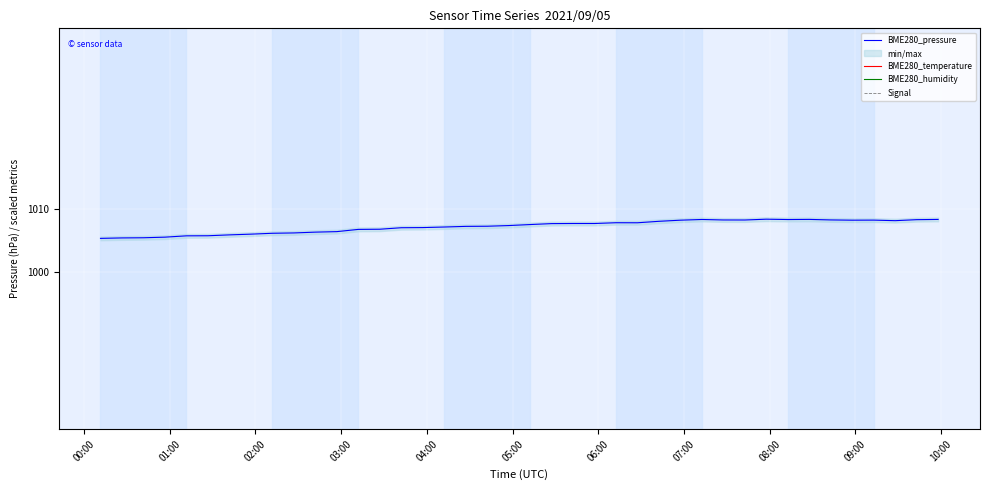

What is the maximum value for BME280_pressure?

1008.4